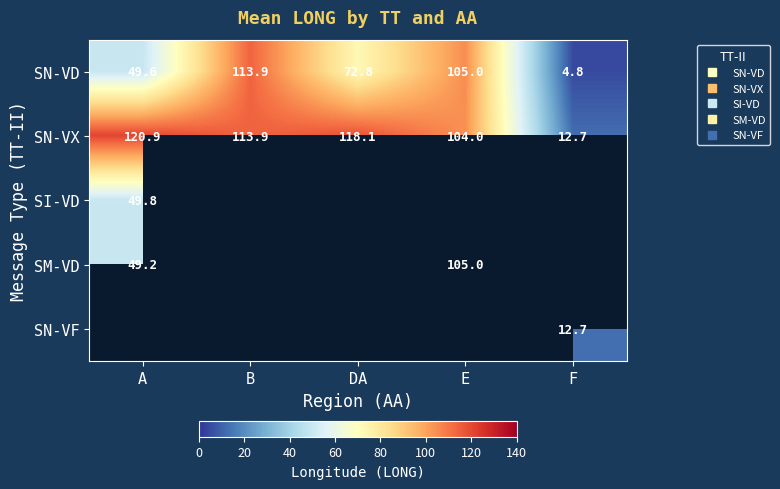

What is the minimum value shown in the chart?

4.8